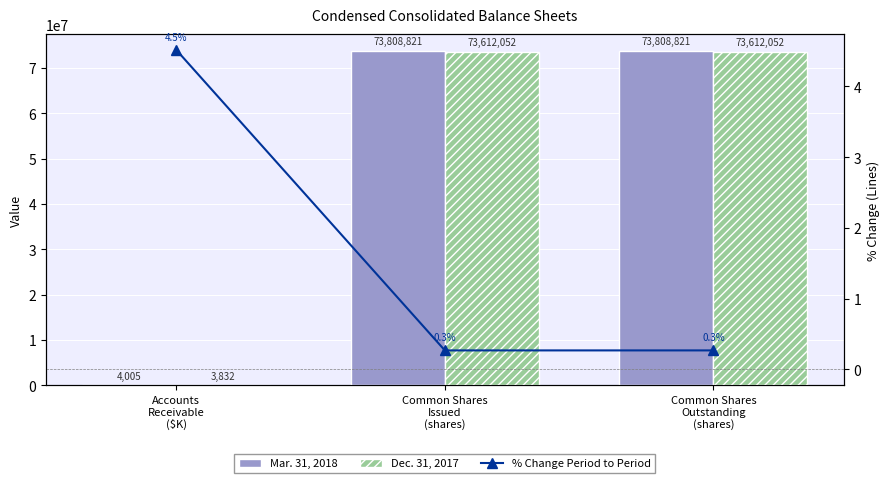

How many data points does each series have?

3